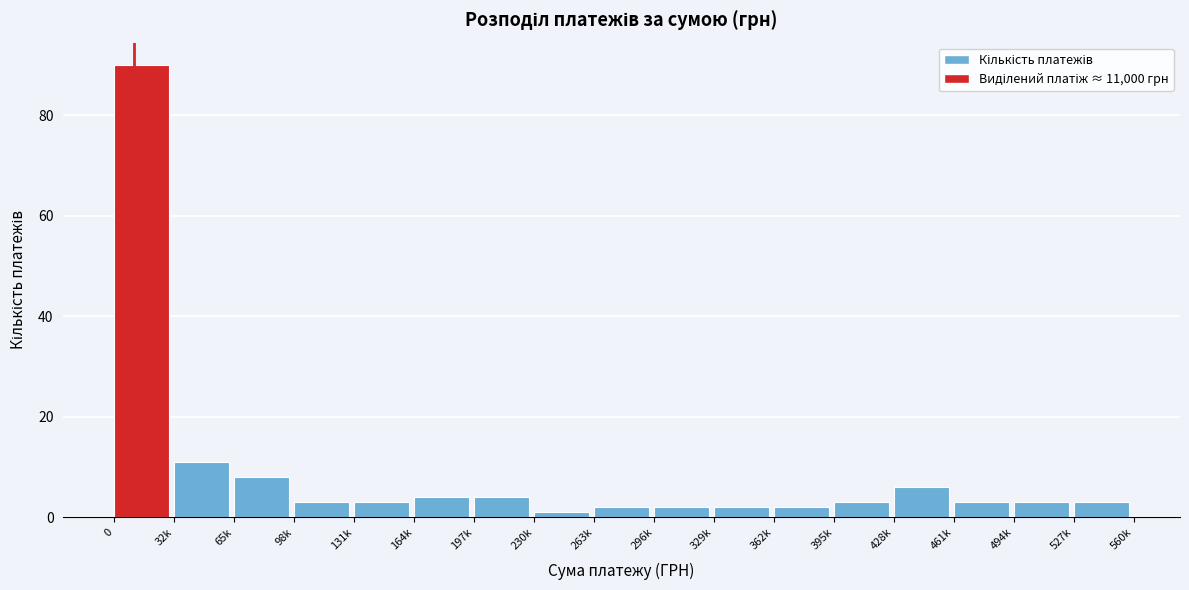

Reading right to left, transcribe all the data shown in this chart.

527k=3	494k=3	461k=3	428k=6	395k=3	362k=2	329k=2	296k=2	263k=2	230k=1	197k=4	164k=4	131k=3	98k=3	65k=8	32k=11	0=90